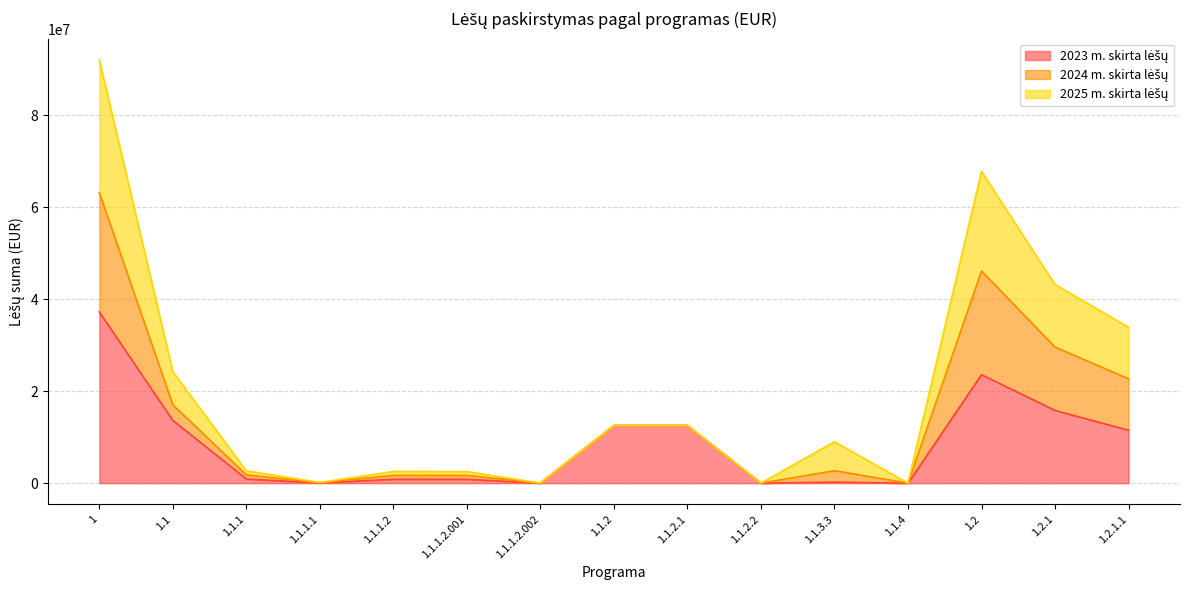

What is the greatest value displayed?

92015098.6